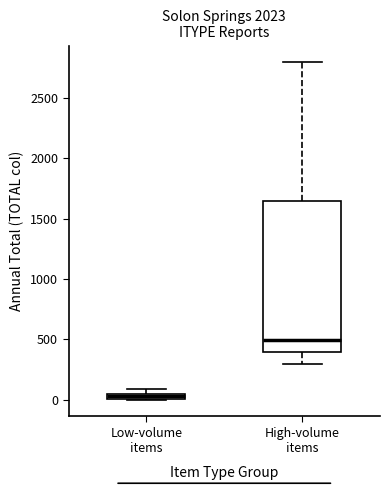

Where is the lower edge of the box for Low-volume items on the y-axis? The values are not printed on the chart, so give them approximately, as read against the axis.

0